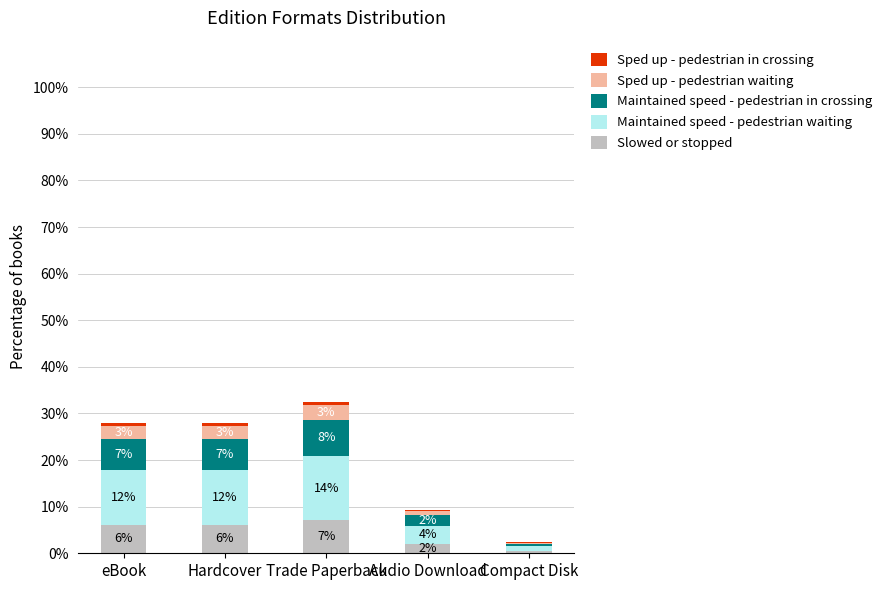

Rank the series by their maximum value, from lowest to highest.

Sped up - pedestrian in crossing, Sped up - pedestrian waiting, Slowed or stopped, Maintained speed - pedestrian in crossing, Maintained speed - pedestrian waiting